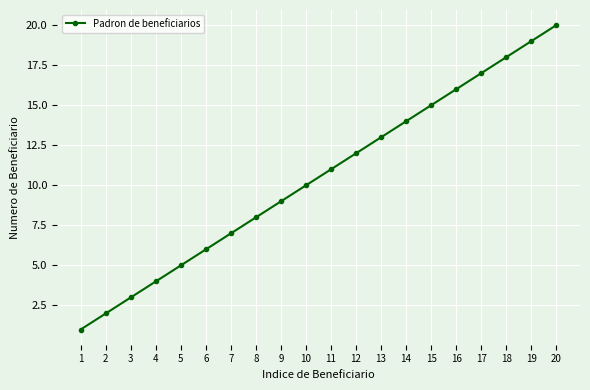

Rank the categories by value from highest to lowest.

20, 19, 18, 17, 16, 15, 14, 13, 12, 11, 10, 9, 8, 7, 6, 5, 4, 3, 2, 1